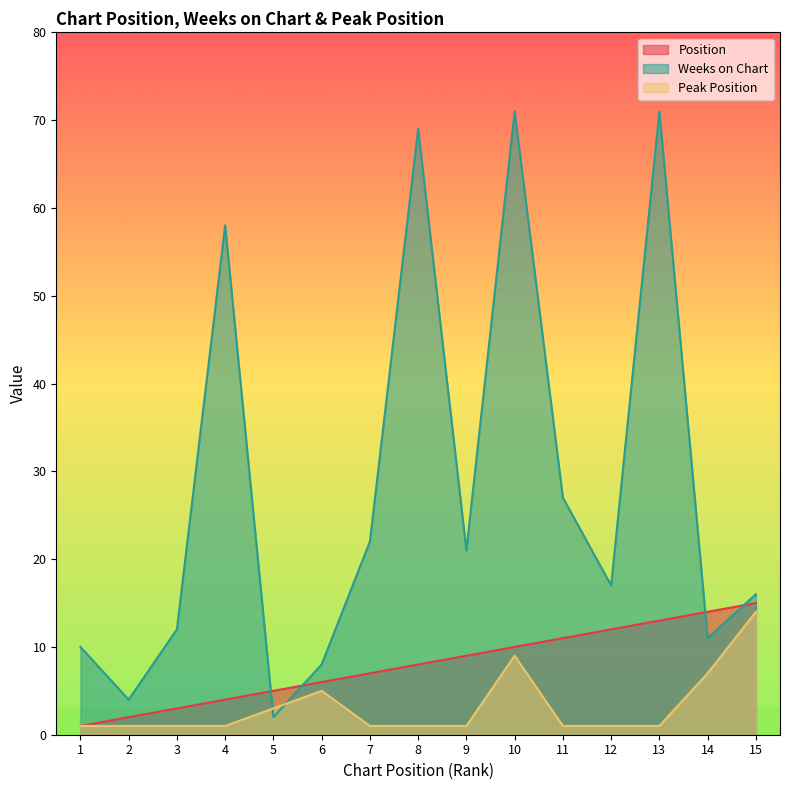

Does the chart have visible grid lines?

No